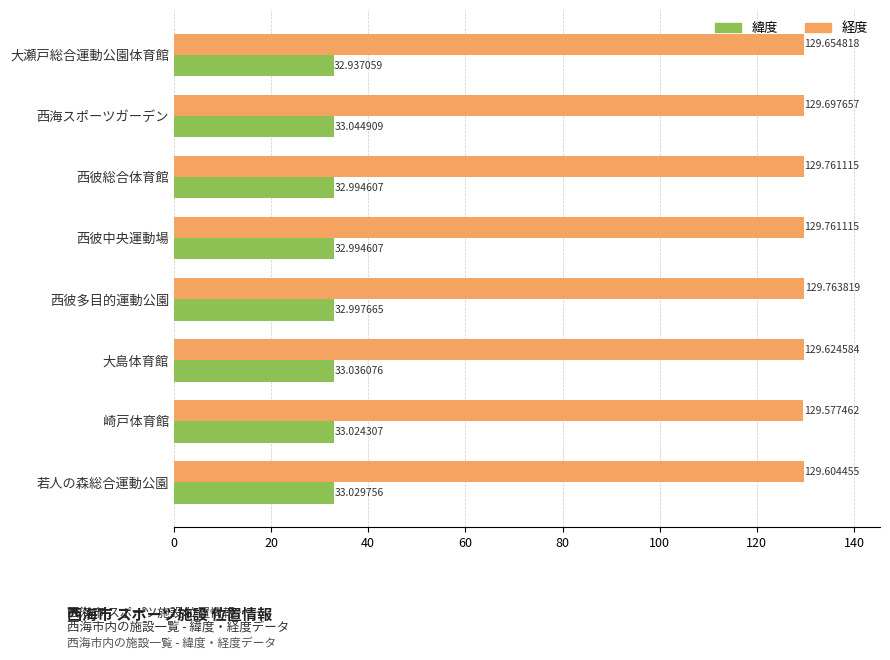

At which category is the sum across all series the highest?

西彼多目的運動公園